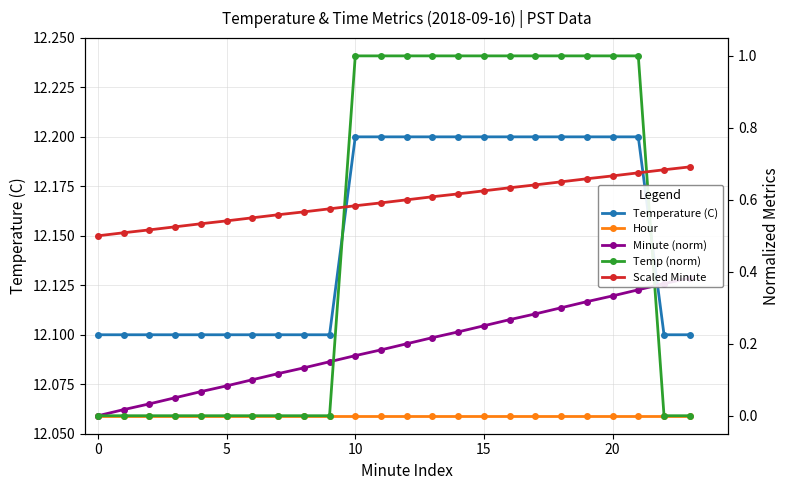

True or false: Minute (norm) has more than 1 interior local peaks.

False